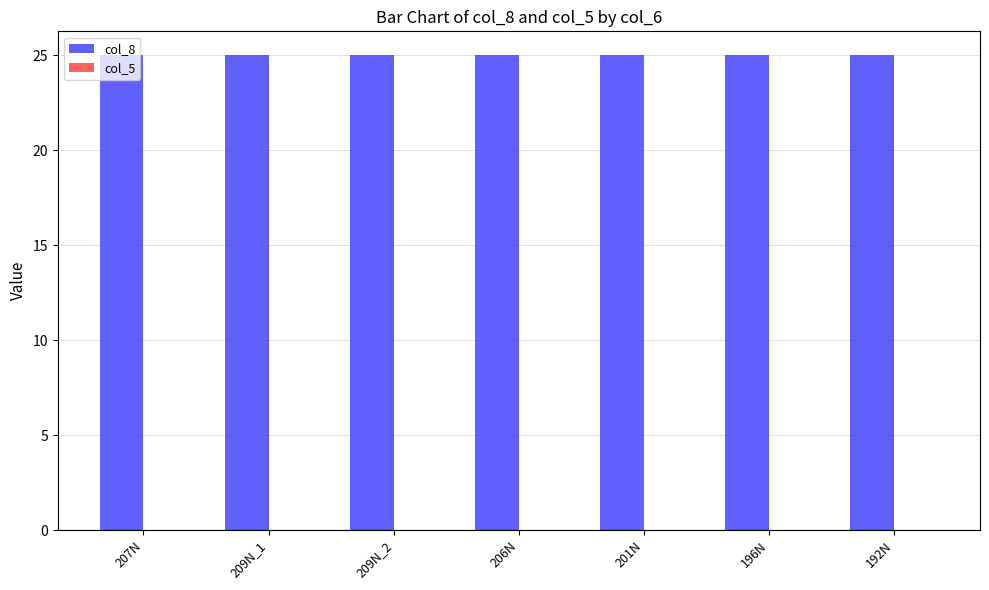

Between 207N and 206N, which series saw the biggest shift?

col_8